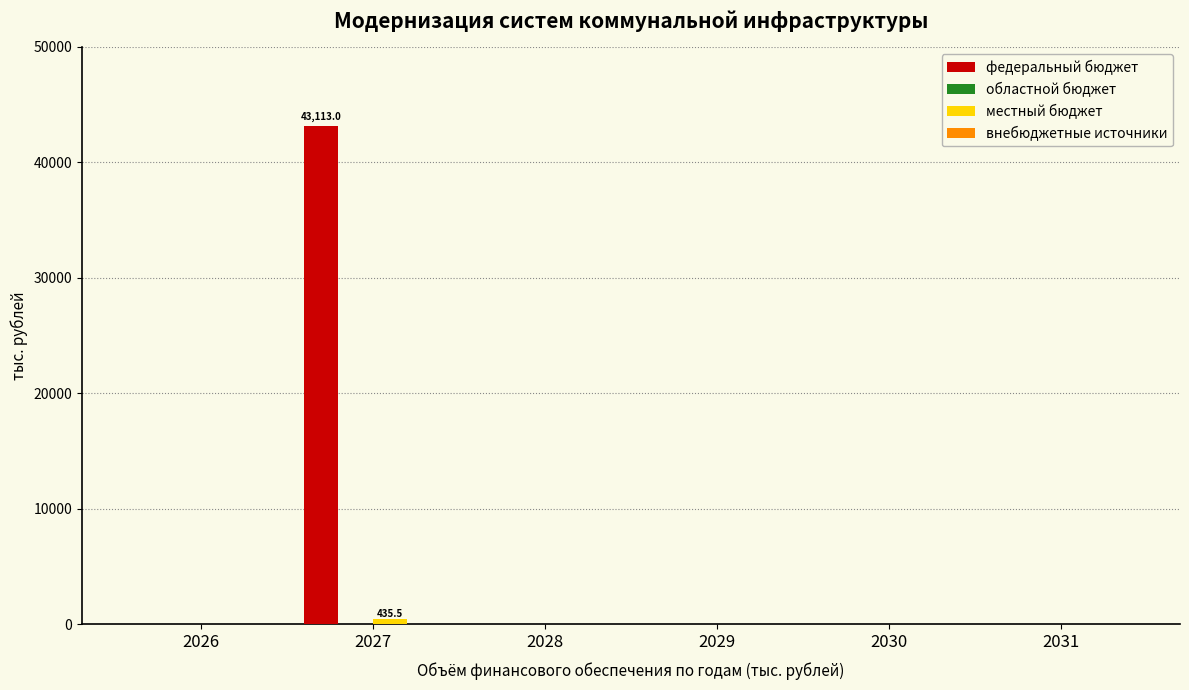

Are the bars grouped side by side (vs. stacked)?

Yes